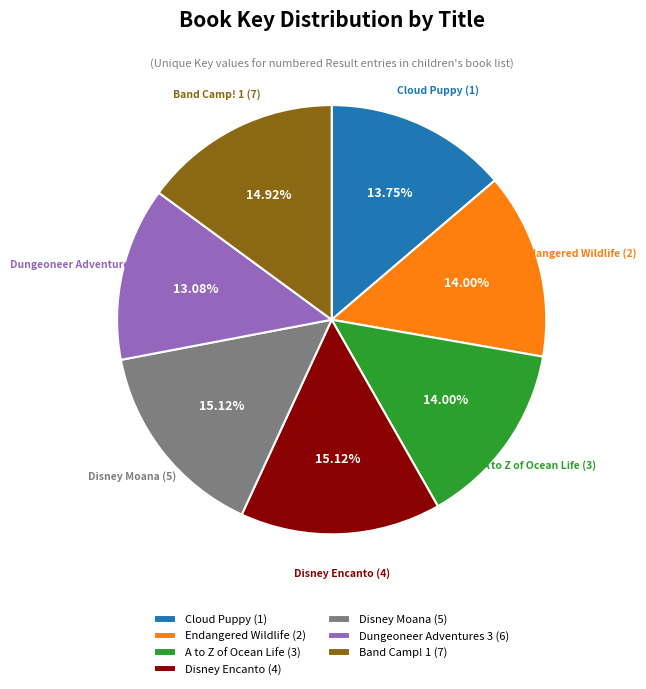

What percentage is the Disney Encanto (4) slice, to the nearest percent?

15%